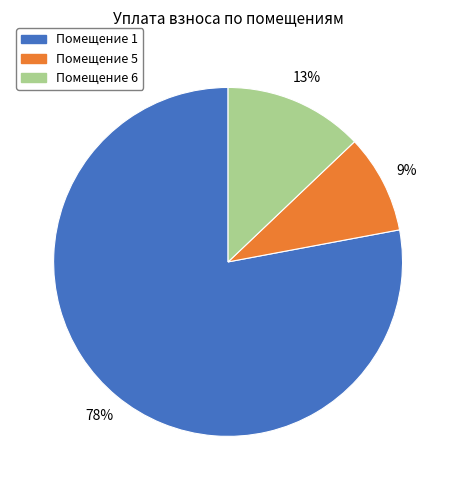

Does Помещение 1 represent more than half of the total?

Yes